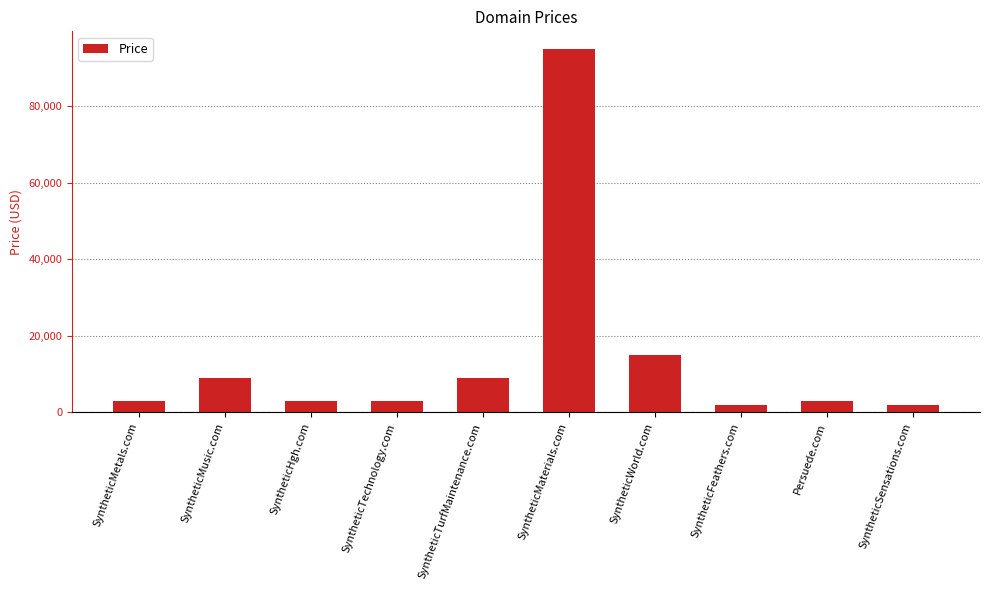

What is the value of the 1st bar from the left?

2888